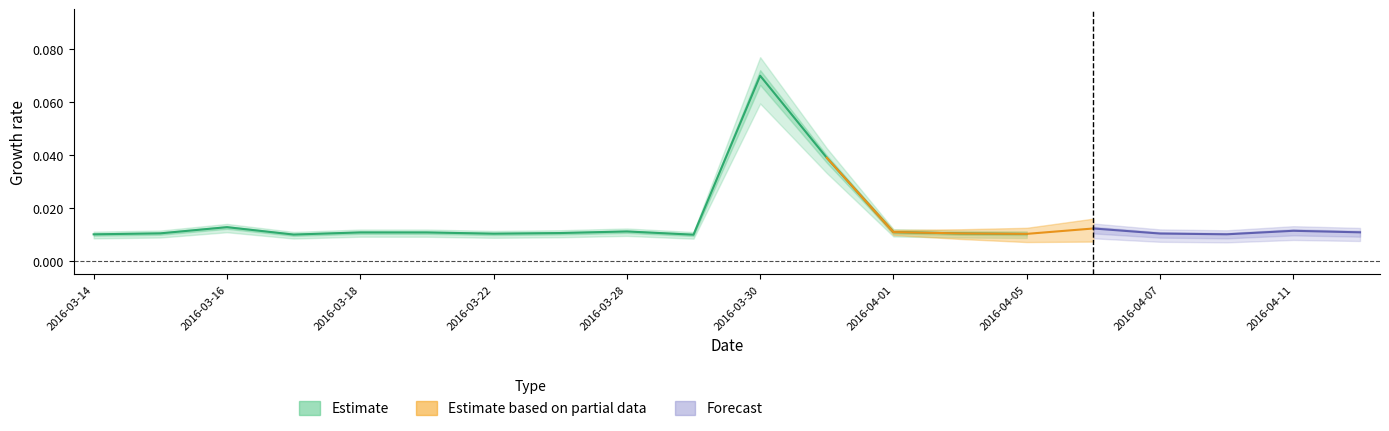

How many categories are shown in the chart?

15